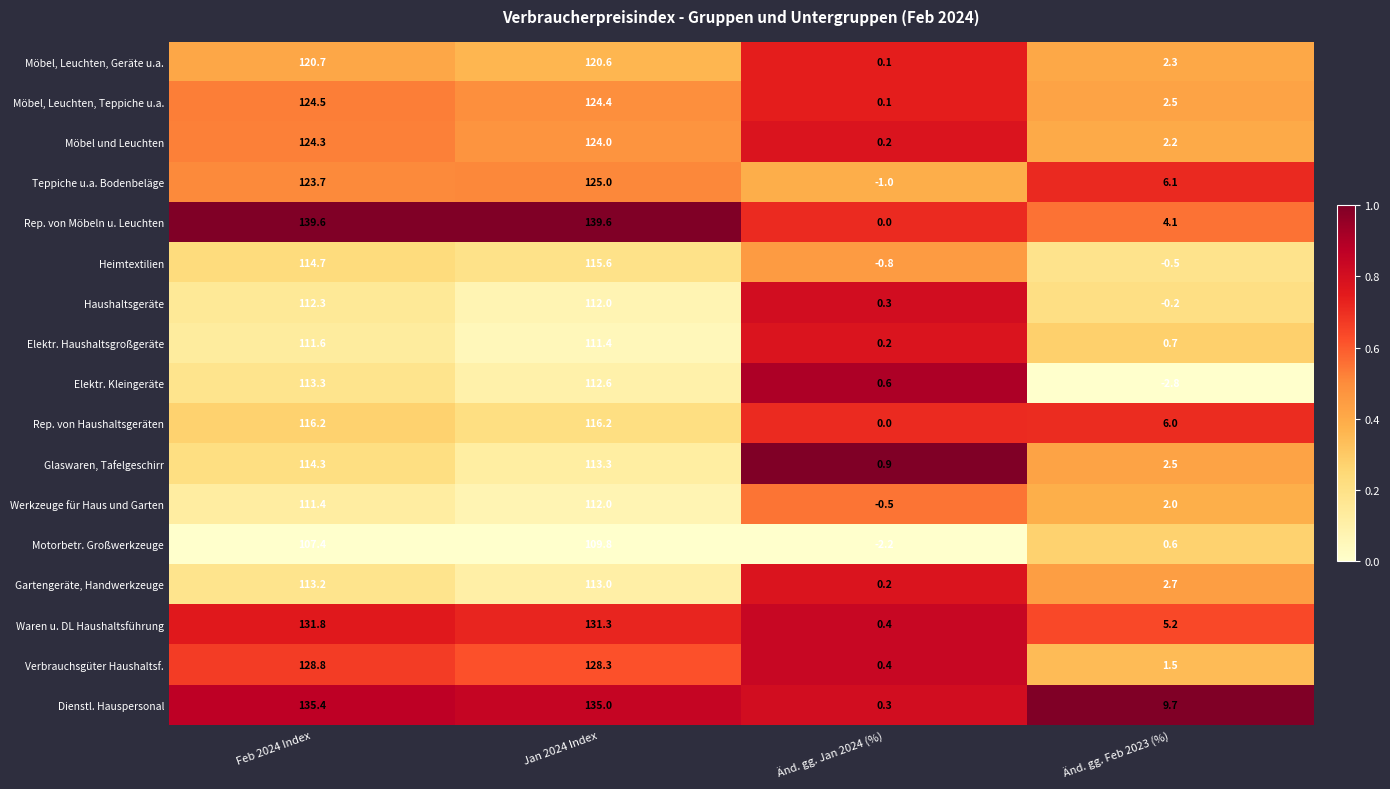

At which label does Glaswaren, Tafelgeschirr reach its peak?

Feb 2024 Index